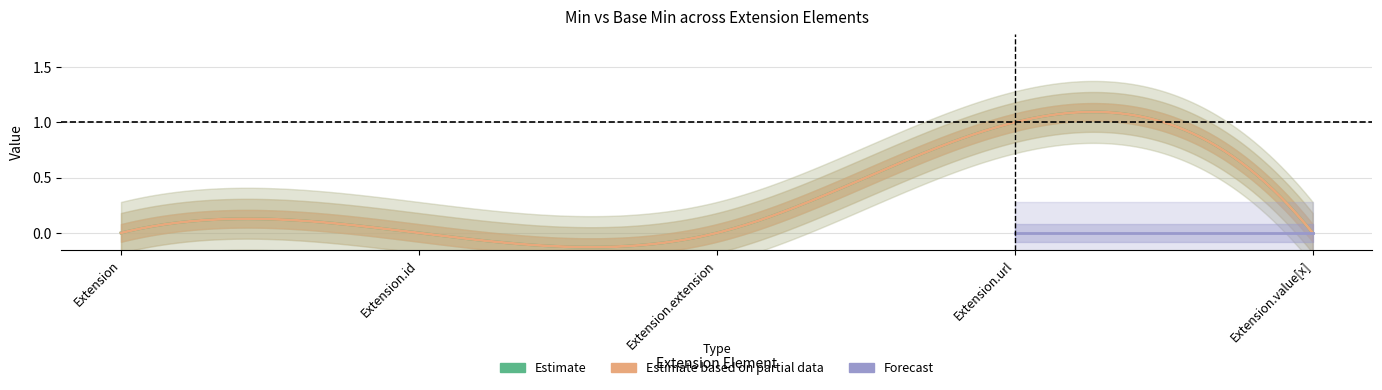

True or false: Min and Base Min intersect in this chart.

False